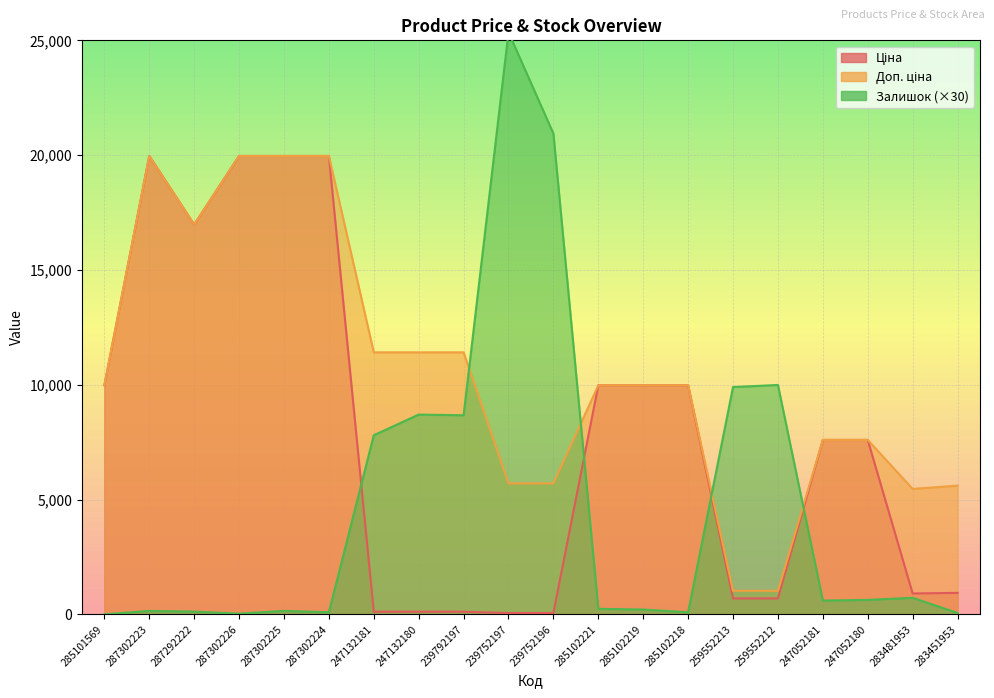

Is it true that Ціна equals 910.4 at 283481953?

True